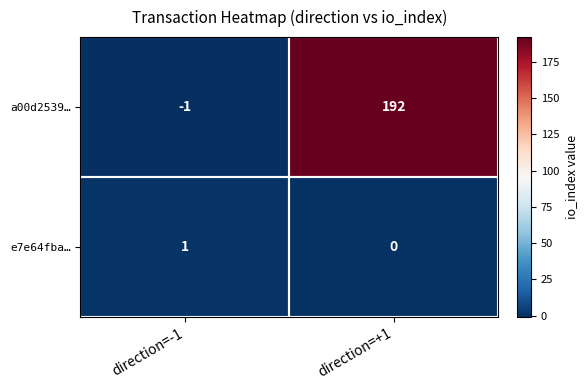

How many values in a00d2539… are above zero?

1